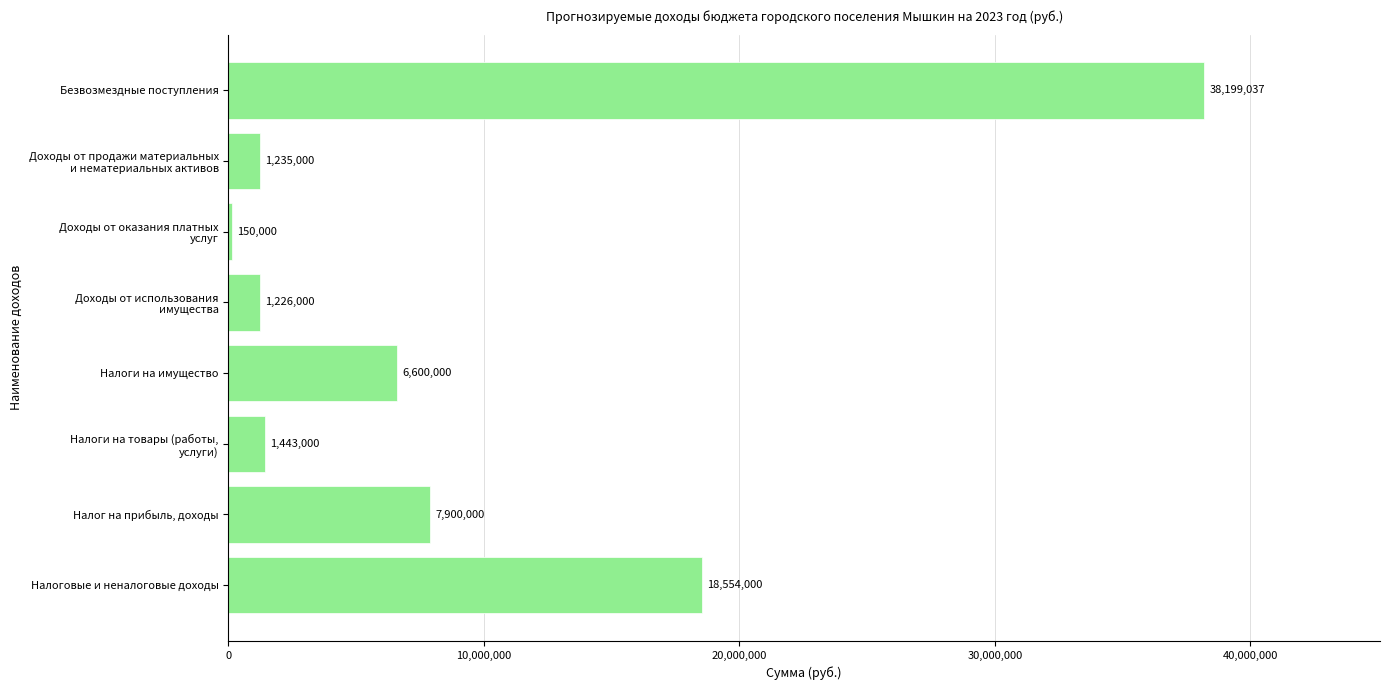

Approximately how many times larger is the value at Безвозмездные поступления compared to Налоги на имущество?

5.8